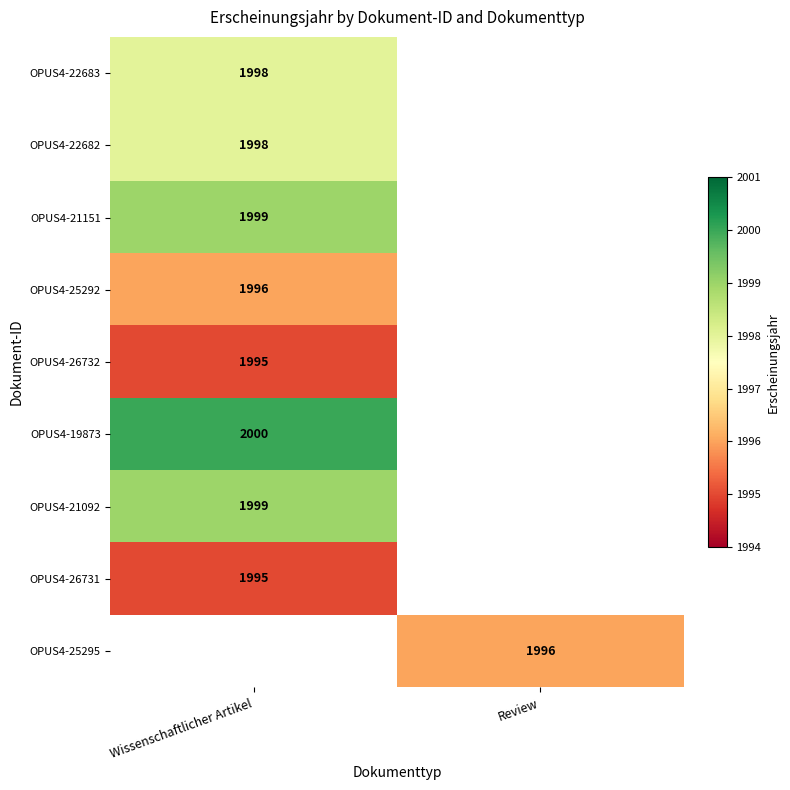

True or false: OPUS4-22682 has a value of 3564.8 at Wissenschaftlicher Artikel.

False